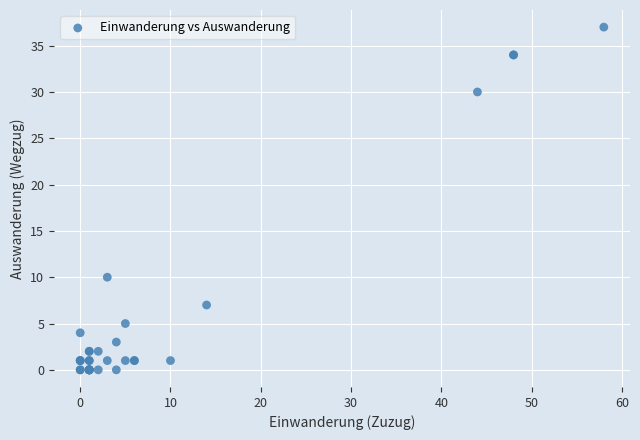

What Y value in the scatter plot is closest to 18?

10